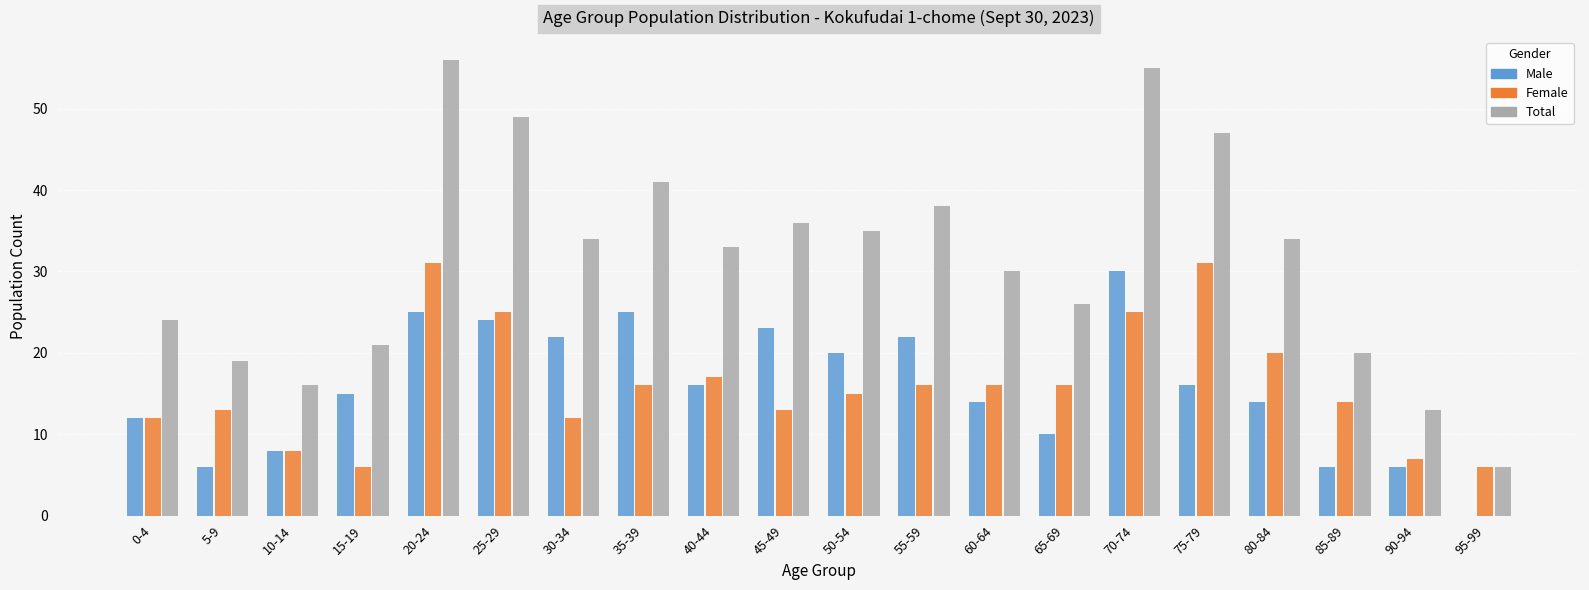

How many categories are shown in the chart?

20